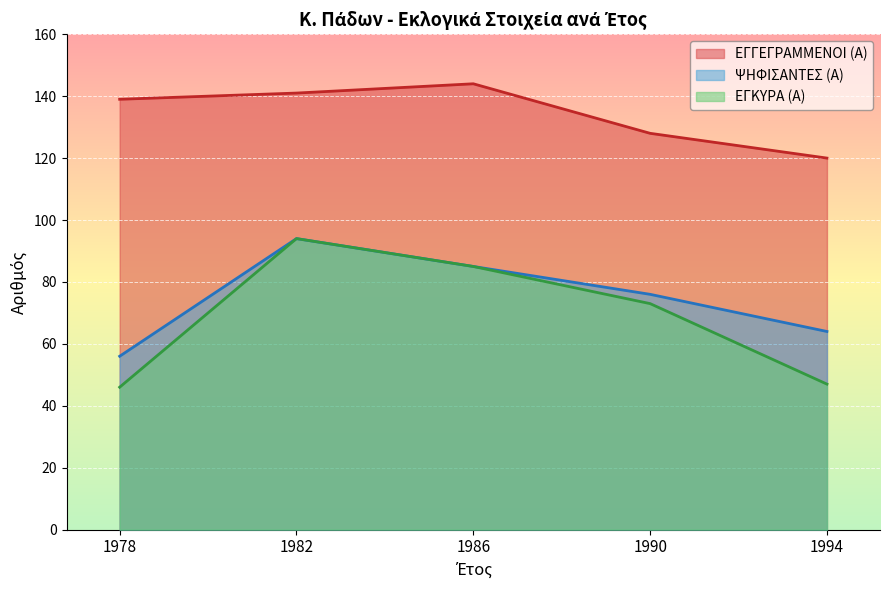

What is the difference between the ΨΗΦΙΣΑΝΤΕΣ (Α) values at 1986 and 1990?

9